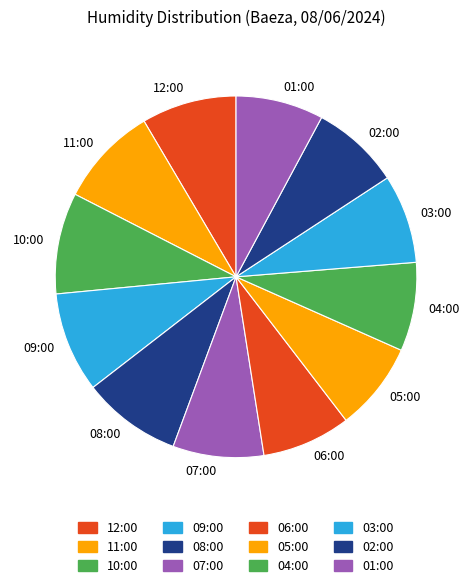

Is there any slice that represents more than half of the pie?

No